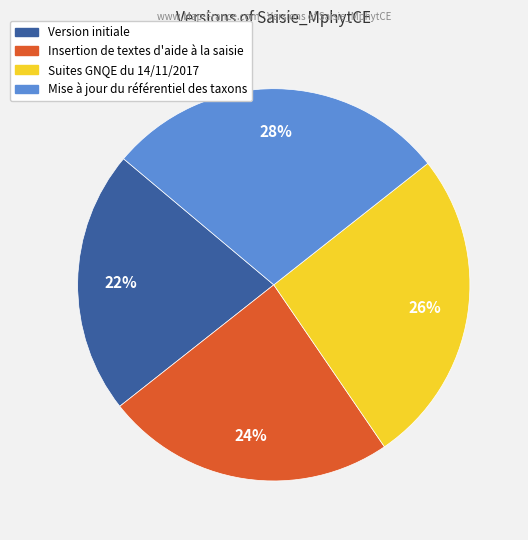

Which slice is the smallest?

Version initiale